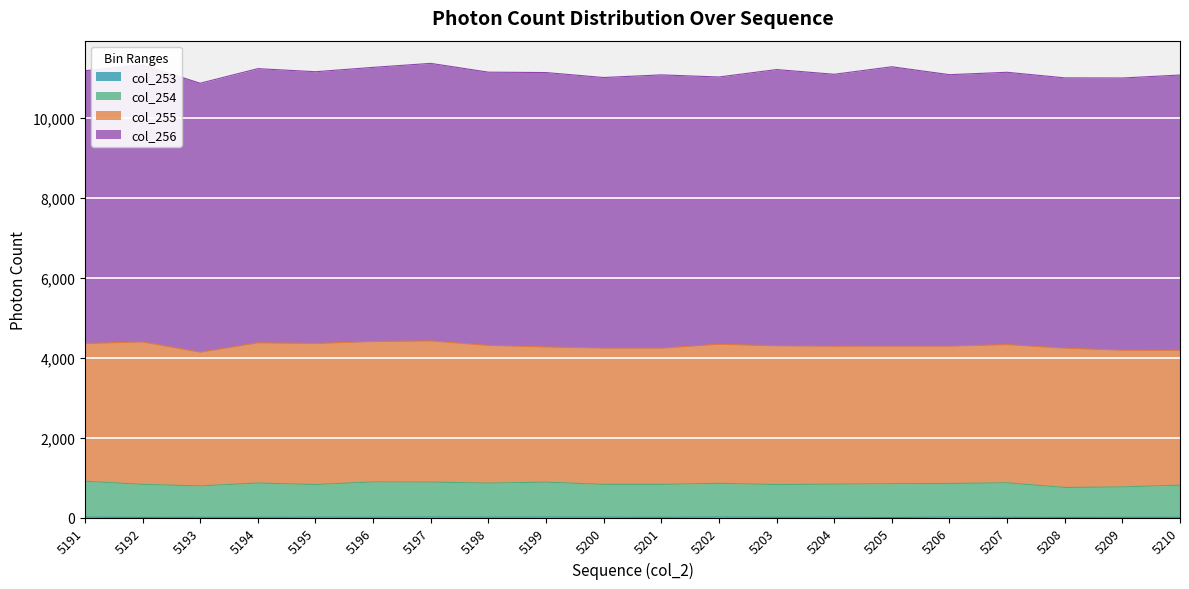

Between 5200 and 5203, which is larger?

5200